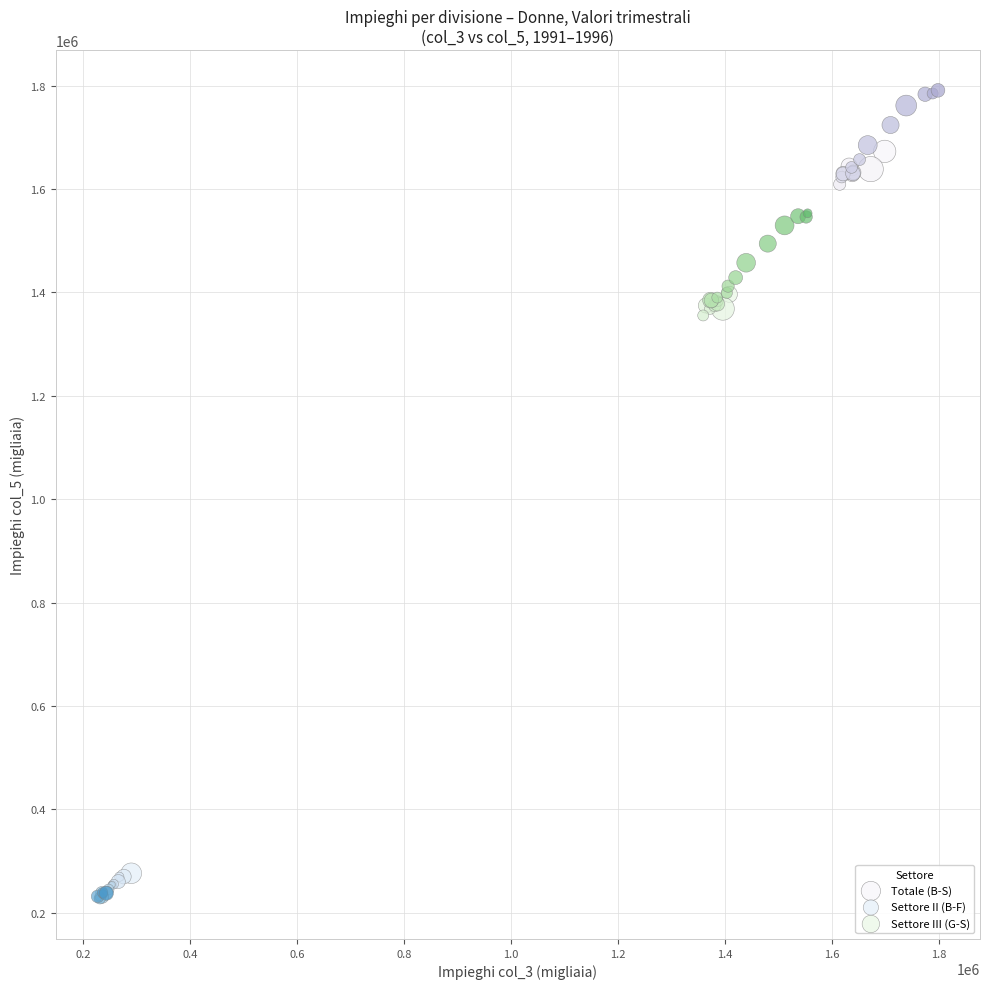

Which series has the widest spread of Y values?

Settore III (G-S)